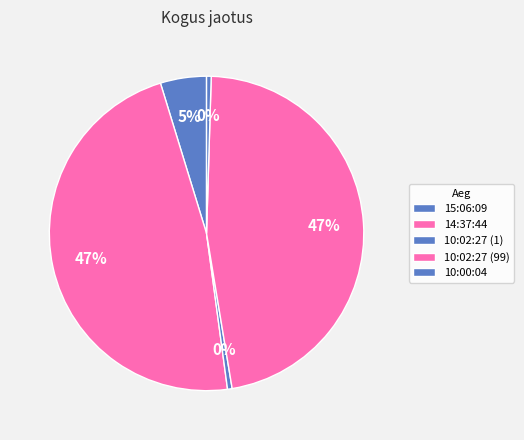

Count the number of slices in the pie.

5